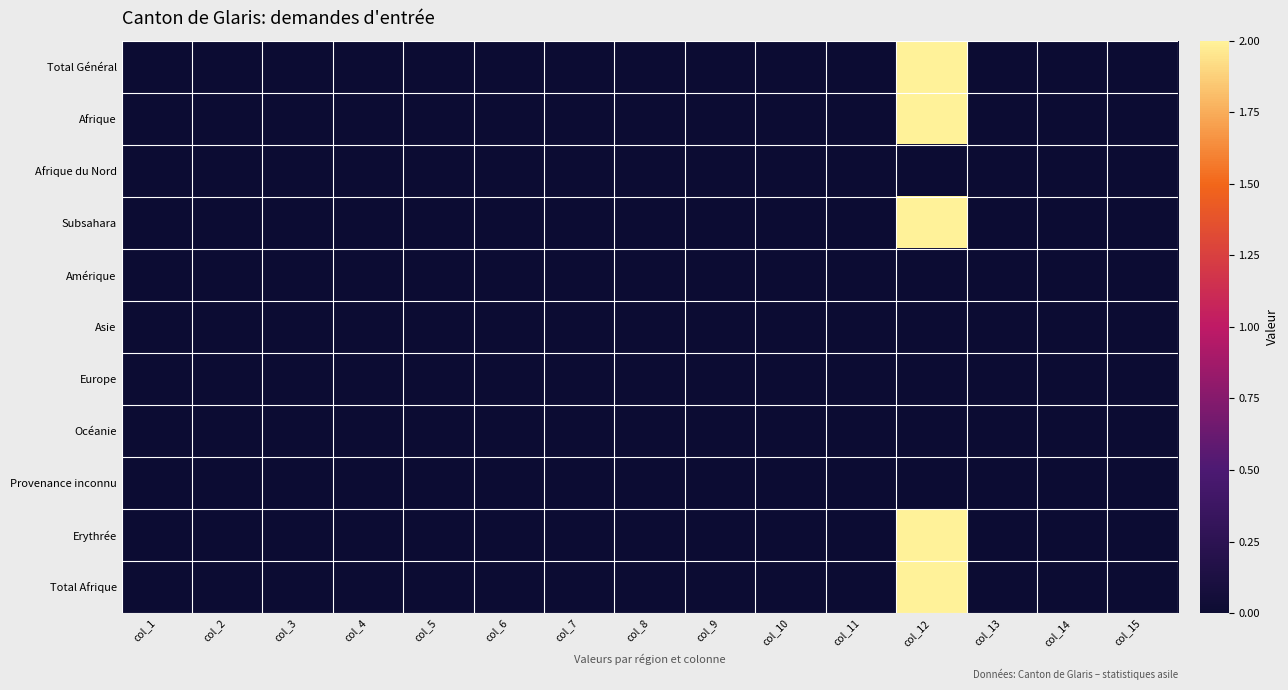

What is the maximum value shown in the chart?

2